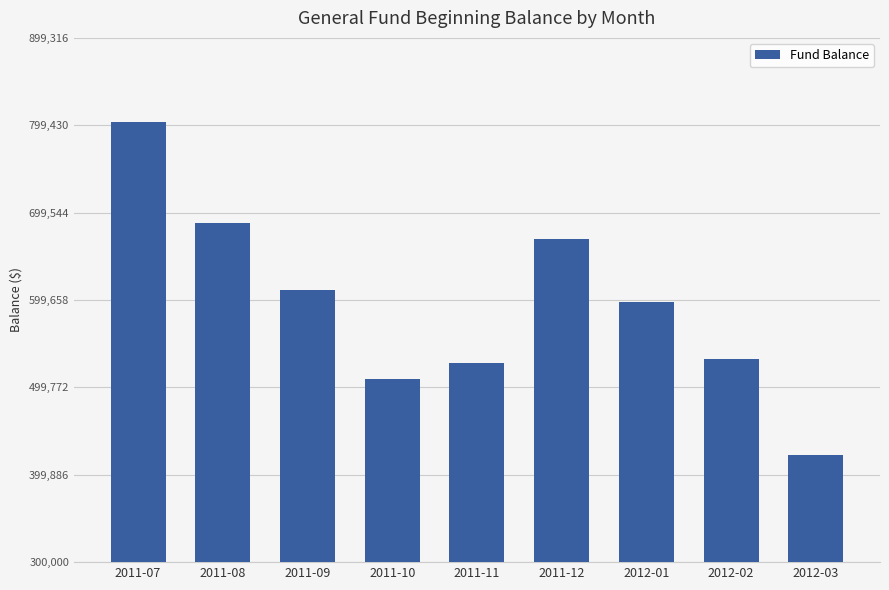

How many data points does each series have?

9